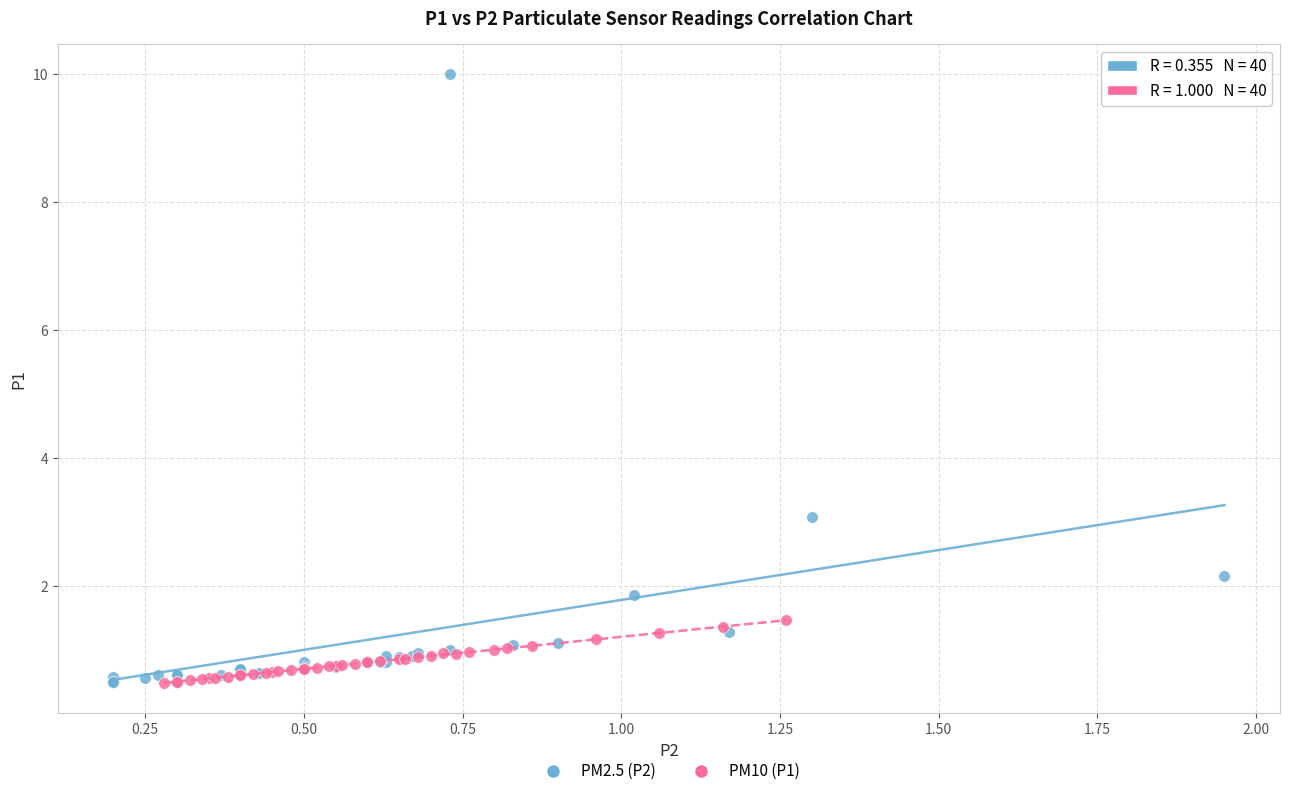

Which series reaches the maximum Y coordinate?

PM2.5 (P2)